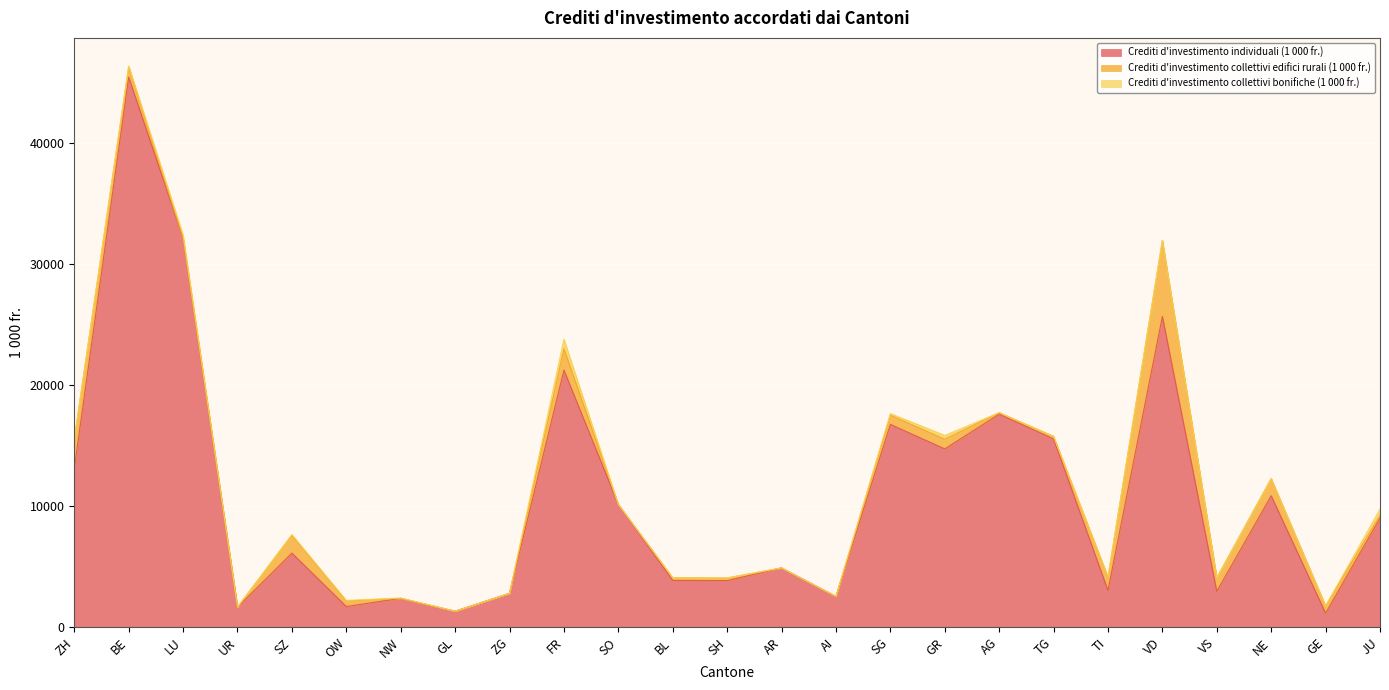

Does the chart display data point markers on the line(s)?

No